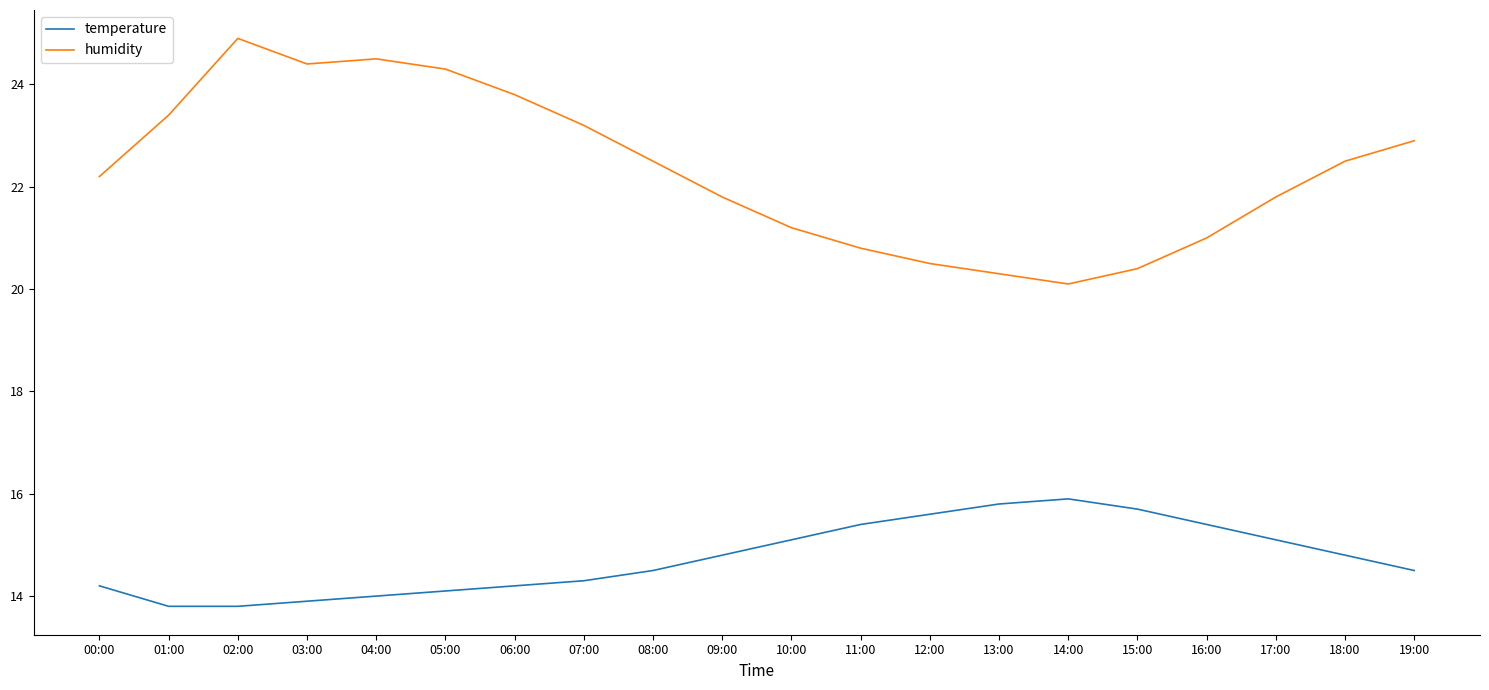

Which series has the widest spread of values?

humidity